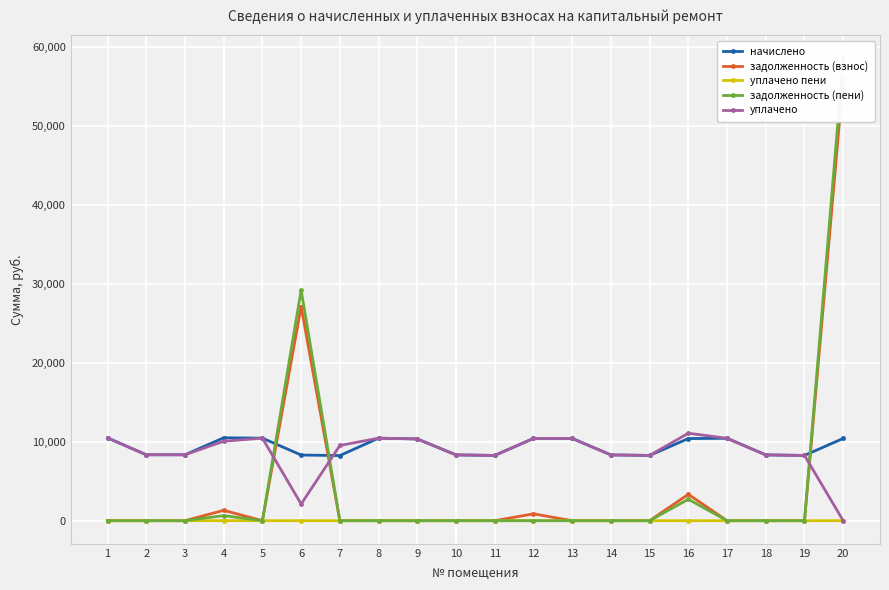

List the series in order of their peak value, lowest first.

уплачено пени, начислено, уплачено, задолженность (взнос), задолженность (пени)